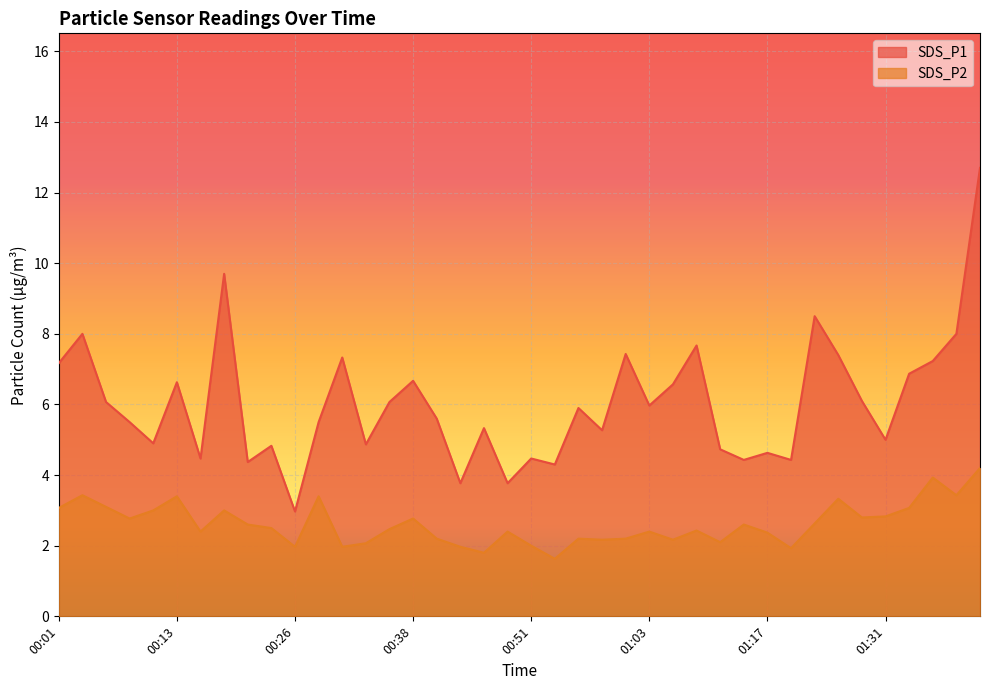

How many lines are shown in the chart?

2